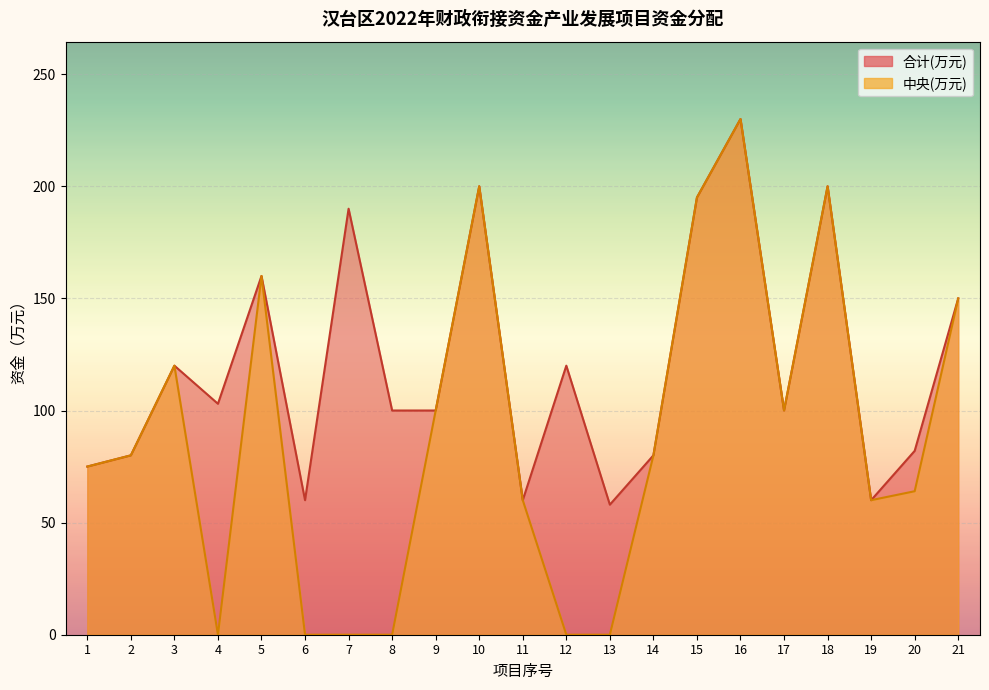

Which label corresponds to the largest value in the chart?

16